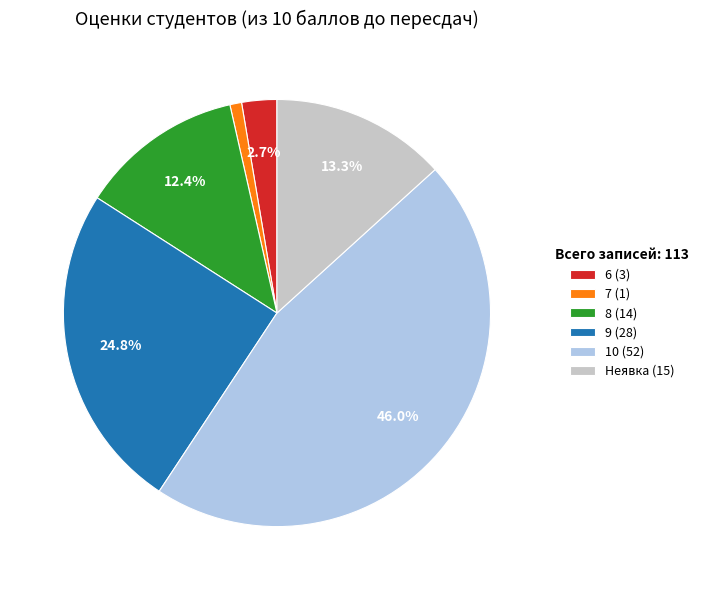

What is the smallest slice in the pie chart?

7